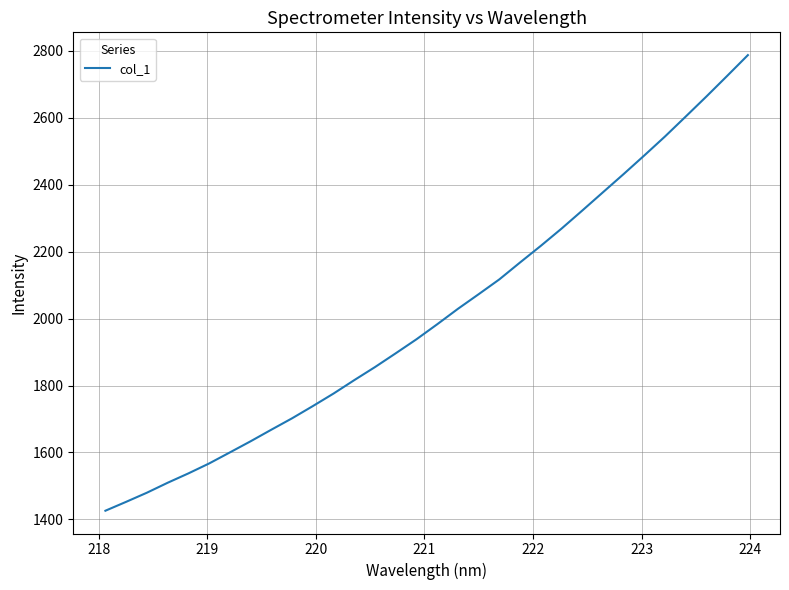

What is the minimum value shown in the chart?

1425.9